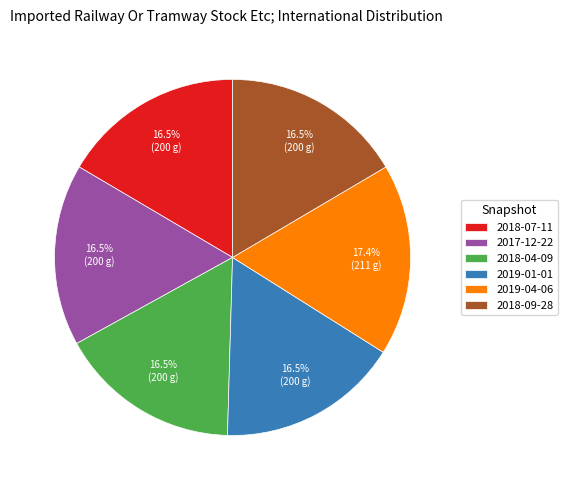

Which slice is the largest?

2019-04-06